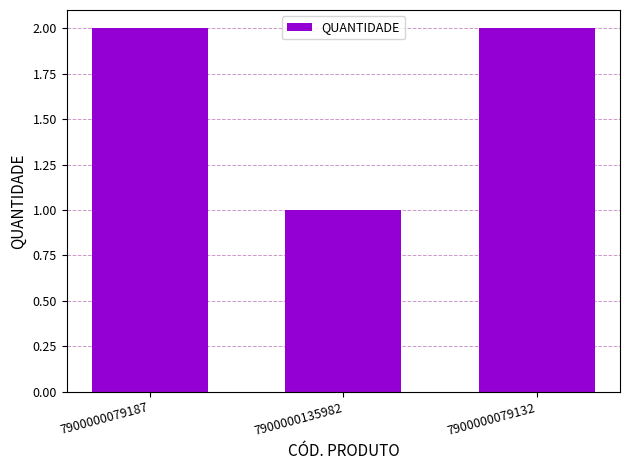

At which category does the chart reach its minimum across all series?

7900000135982